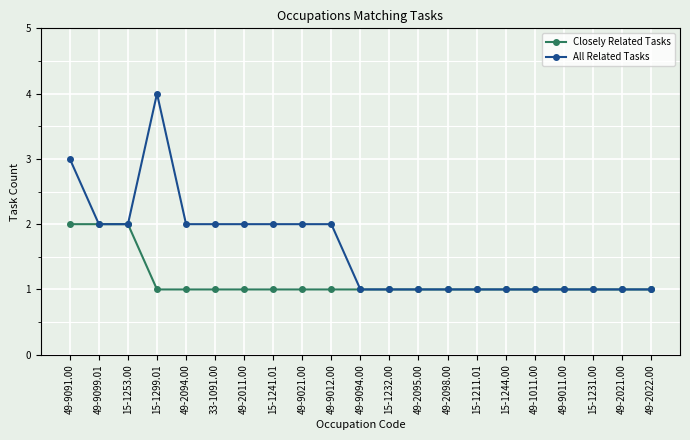

At 15-1299.01, list the series in order from largest to smallest.

All Related Tasks, Closely Related Tasks